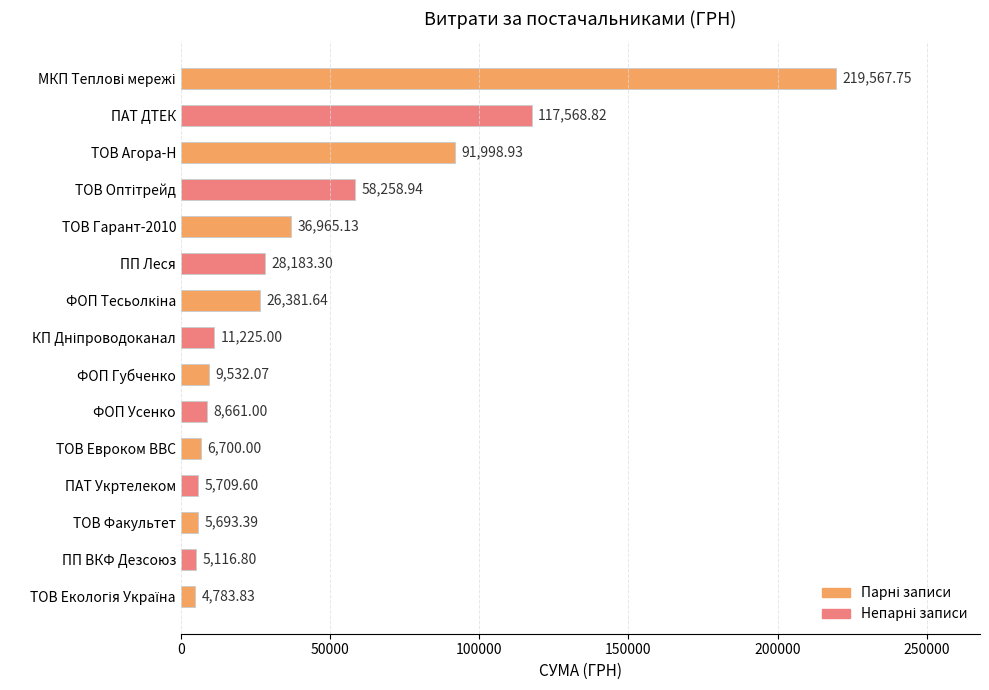

At which label is the value closest to 112175?

ПАТ ДТЕК